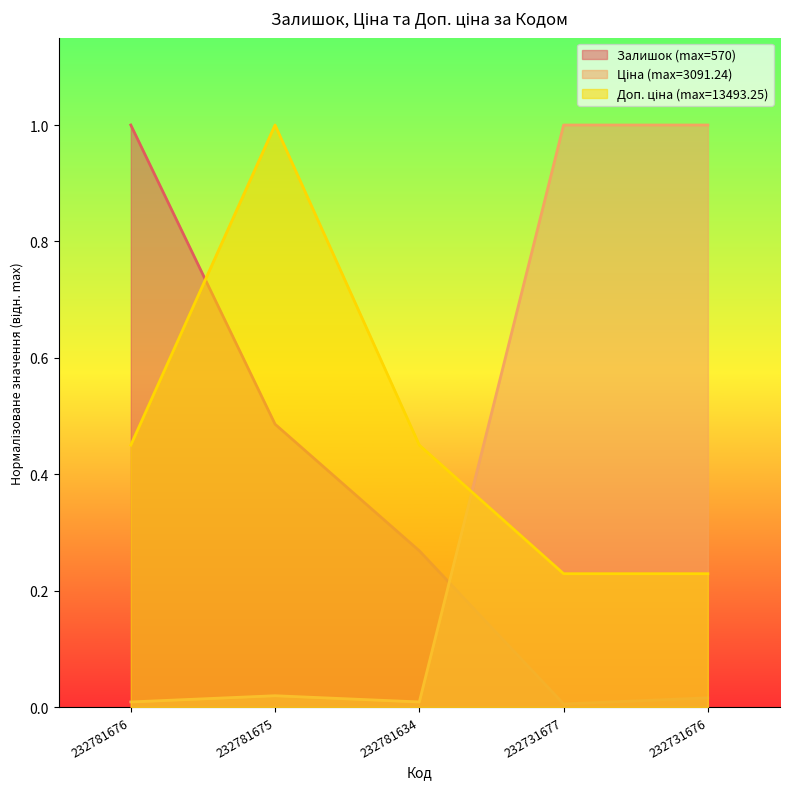

Which has a higher value, 232781634 or 232731676?

232781634